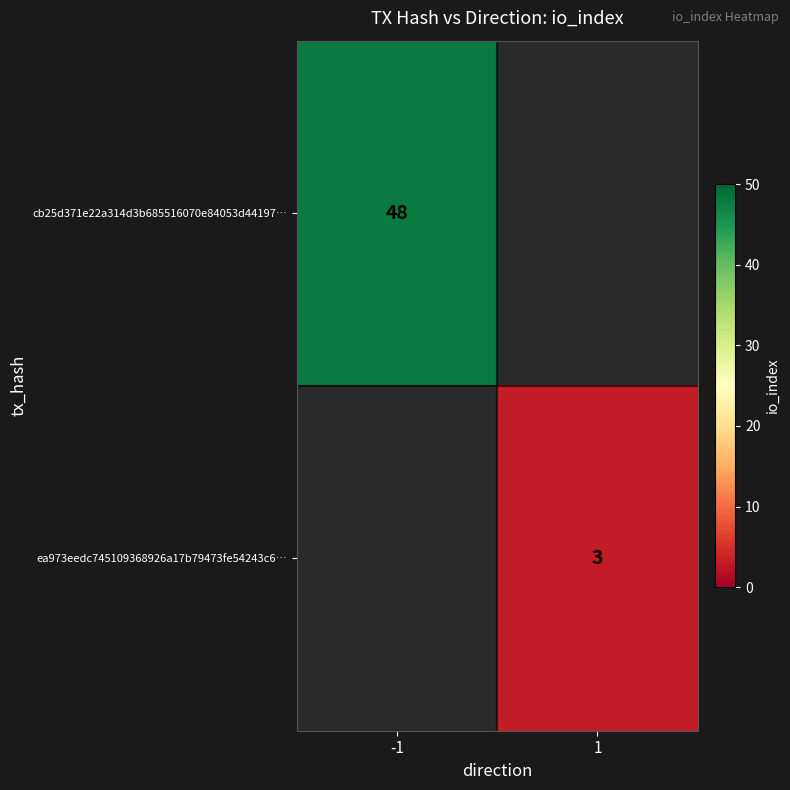

True or false: cb25d371e22a314d3b685516070e84053d44197… has a value of 48 at -1.

True